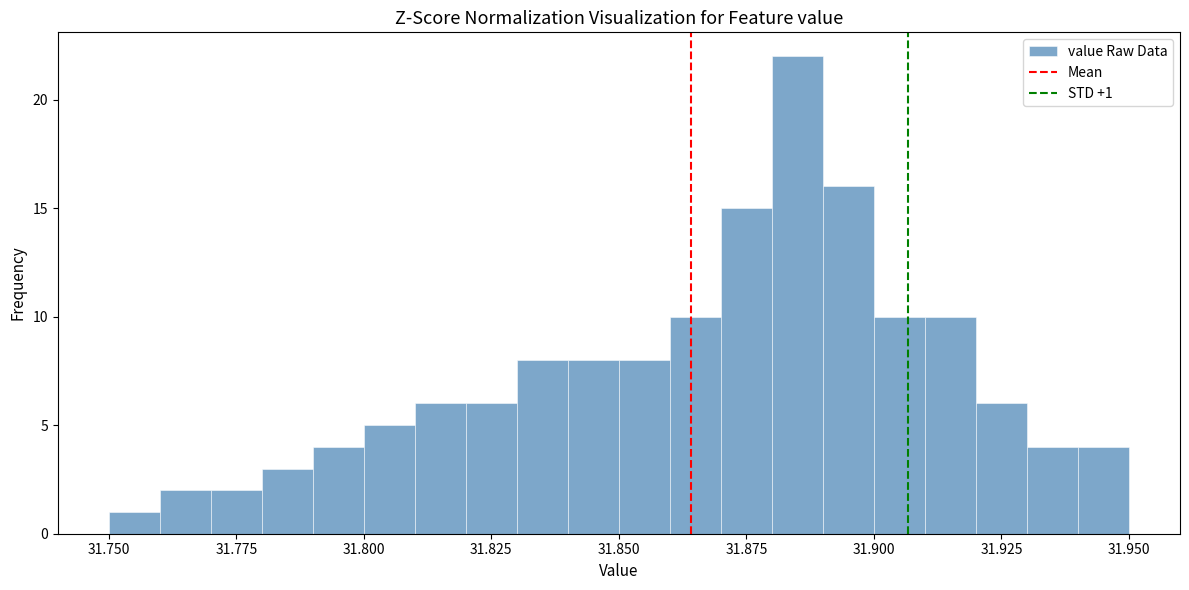

Read against the x-axis, roughly where is the centre of the tallest bar?

31.885